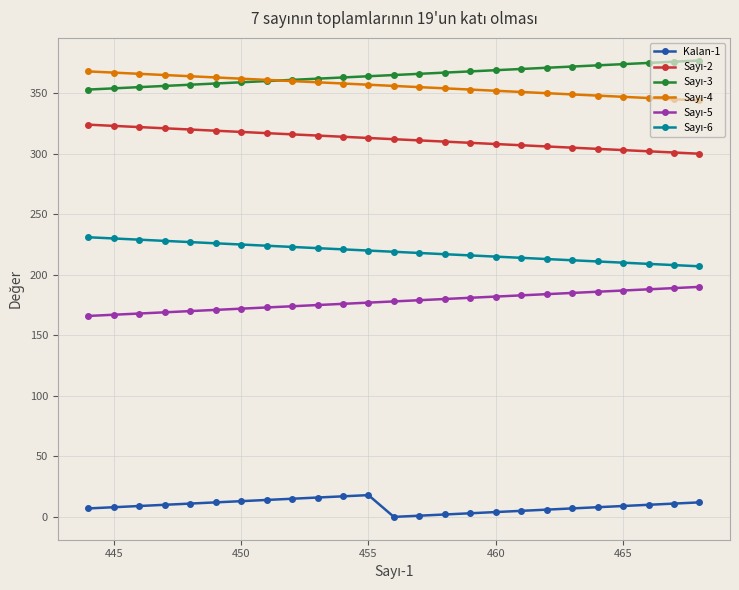

True or false: Kalan-1 has more than 0 points higher than both neighbors.

True